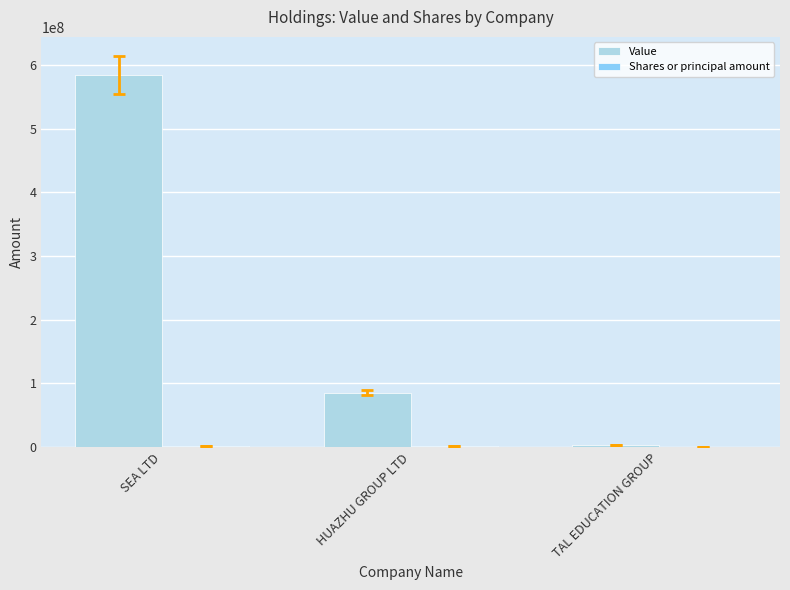

Which series has the largest total across all categories?

Value